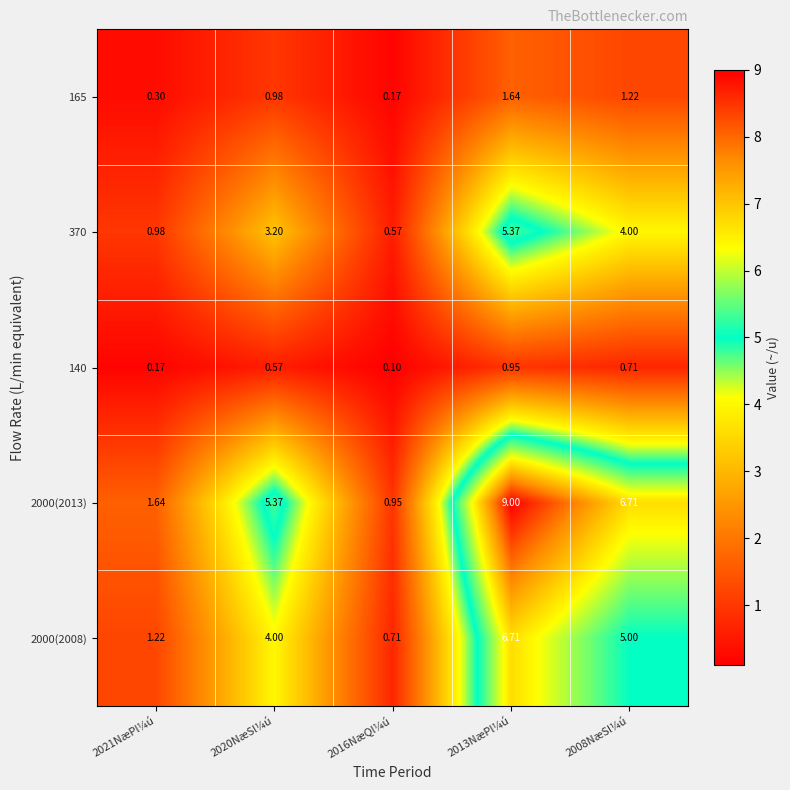

Is the value of 140 at 2013NæPl¼ú greater than the value of 370 at 2013NæPl¼ú?

No